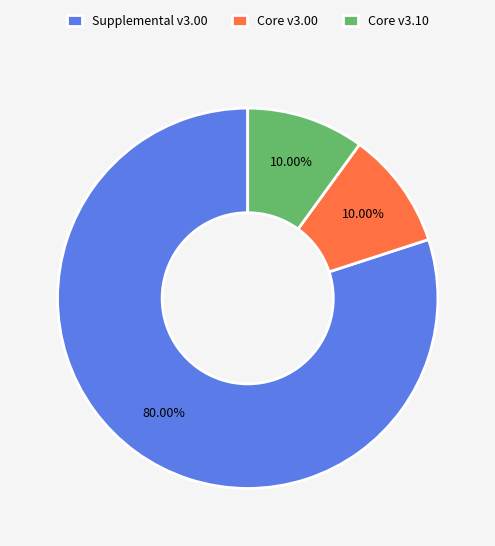

Which has a higher value, Supplemental v3.00 or Core v3.10?

Supplemental v3.00